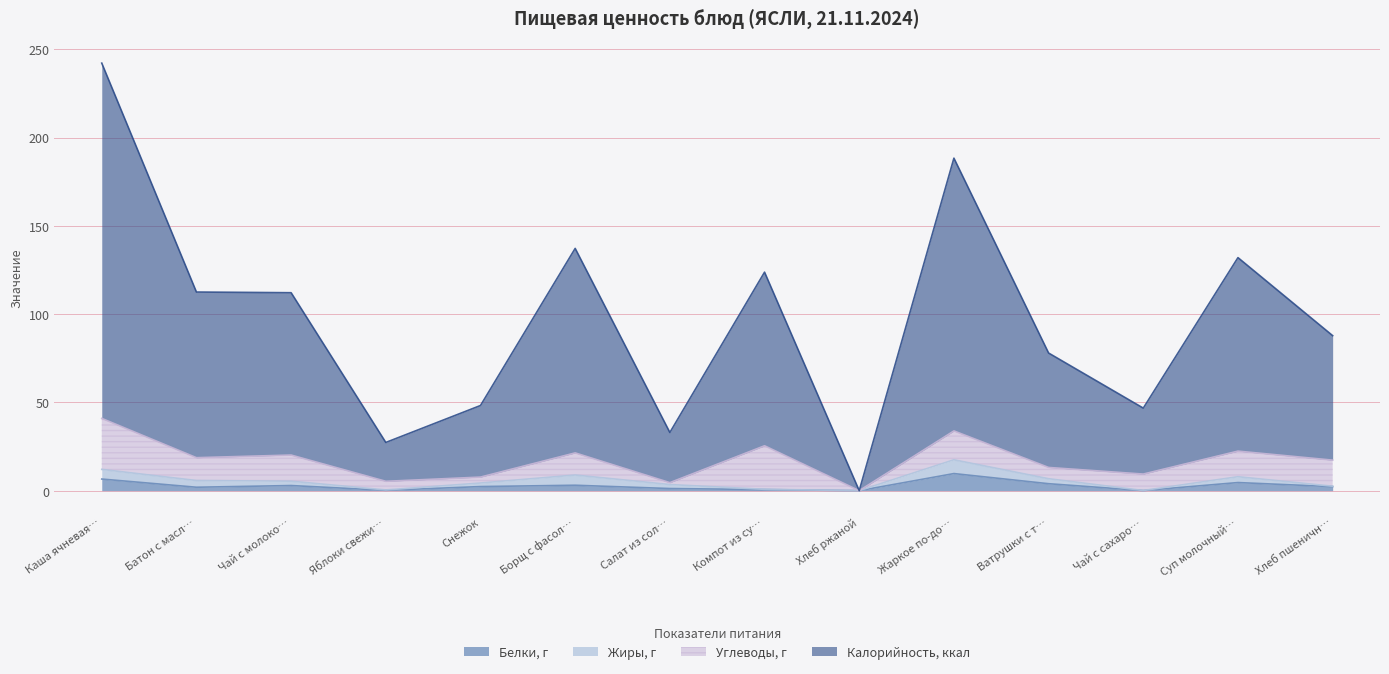

At which category is the sum across all series the highest?

Каша ячневая…